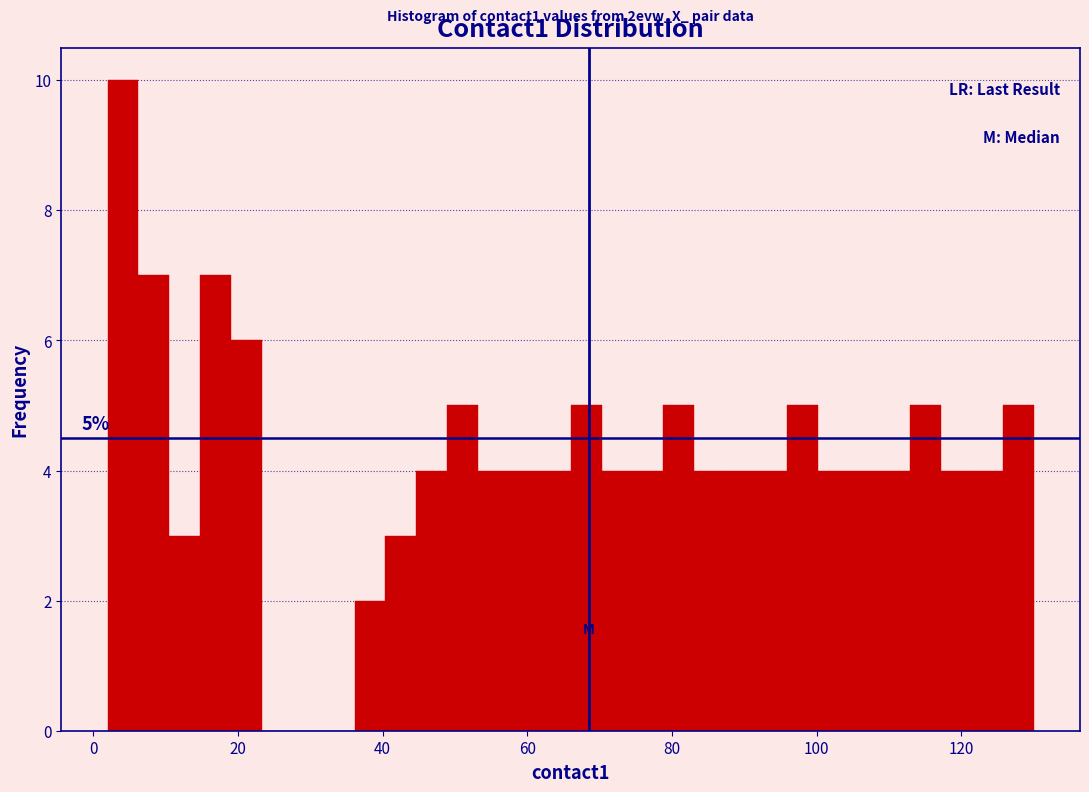

Read against the x-axis, roughly where is the centre of the tallest bar?

4